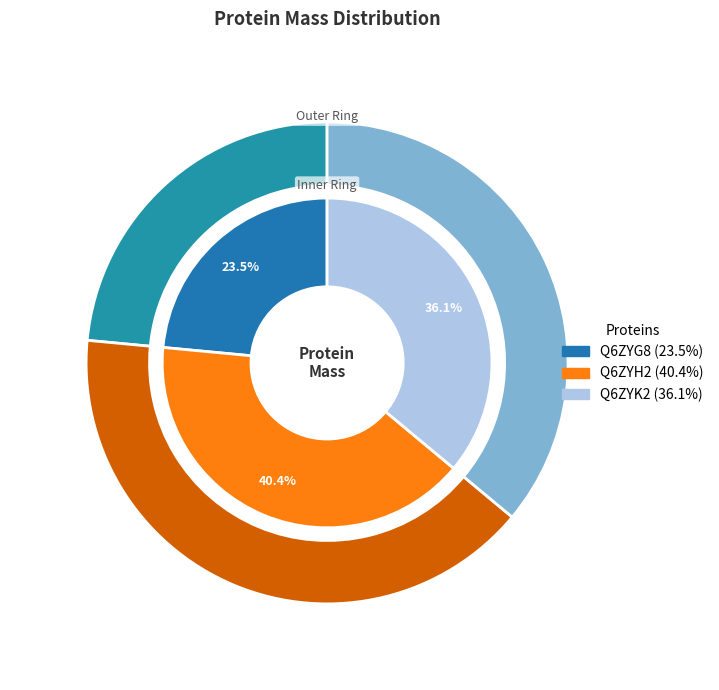

To the nearest percent, what is the average slice percentage?

33%